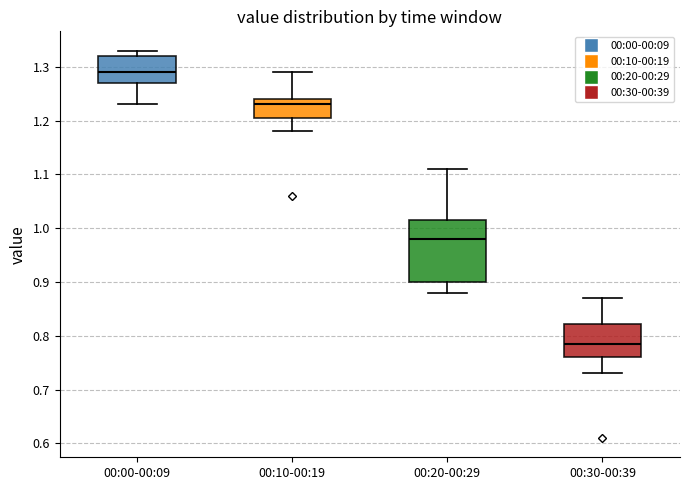

Comparing the boxes themselves (not the whiskers), which one is the tallest?

00:20-00:29